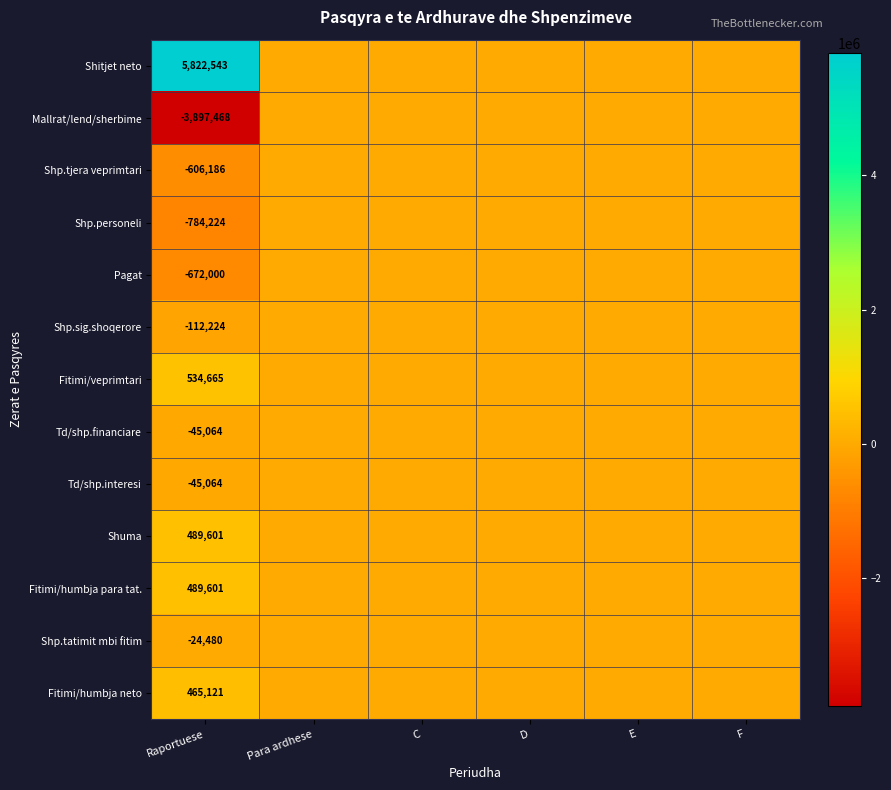

Is it true that Fitimi/veprimtari equals 534665 at Raportuese?

True